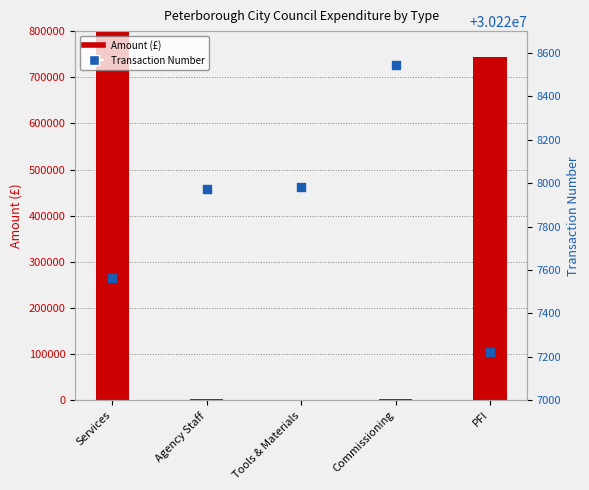

At how many categories does at least one series exceed 27344870?

5